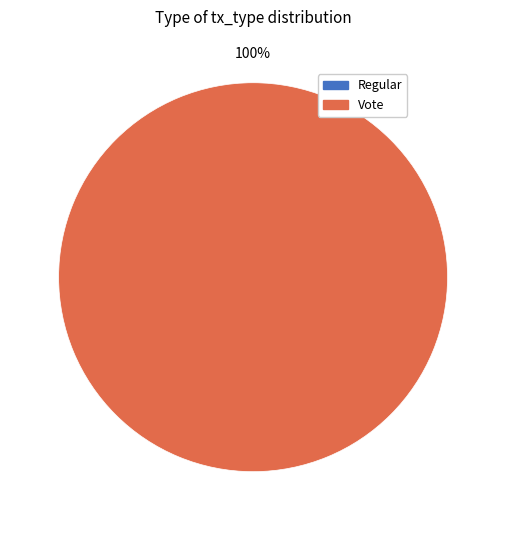

How many slices are in this pie chart?

2